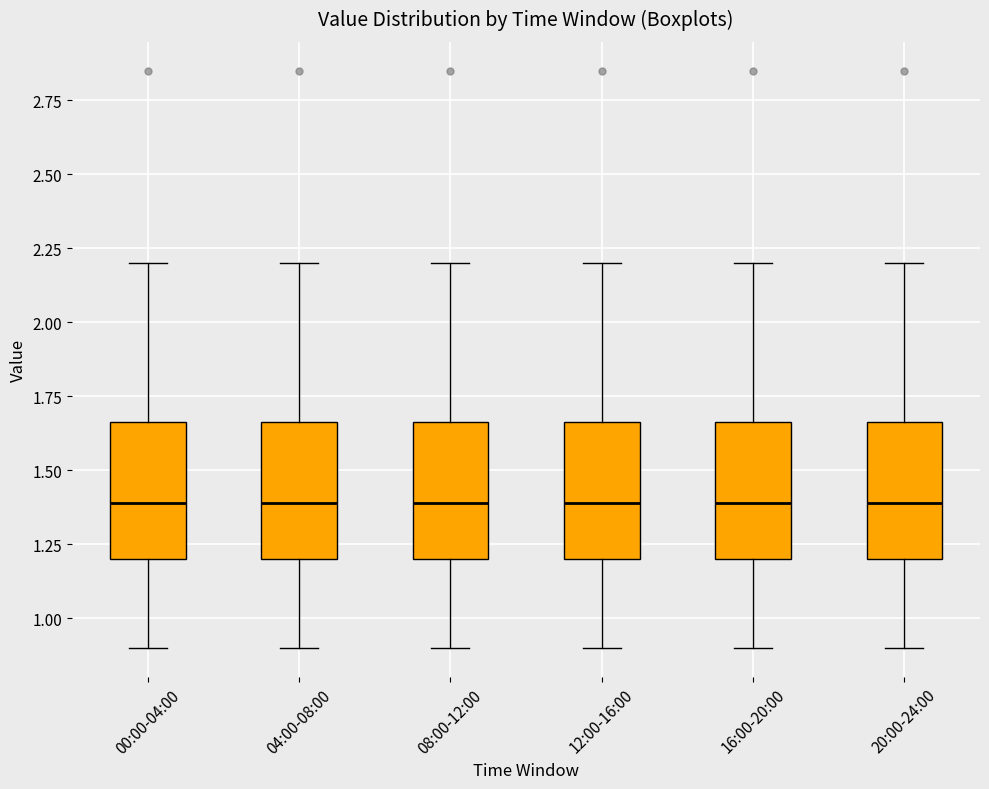

Reading left to right, read every box against the y-axis: the position of its median line, the range the box covers, and the ends of its whiskers. The values are not printed on the chart, so give them approximately, as read against the axis.

00:00-04:00: median 1.40, box 1.20 to 1.65, whiskers 0.90 to 2.20
04:00-08:00: median 1.40, box 1.20 to 1.65, whiskers 0.90 to 2.20
08:00-12:00: median 1.40, box 1.20 to 1.65, whiskers 0.90 to 2.20
12:00-16:00: median 1.40, box 1.20 to 1.65, whiskers 0.90 to 2.20
16:00-20:00: median 1.40, box 1.20 to 1.65, whiskers 0.90 to 2.20
20:00-24:00: median 1.40, box 1.20 to 1.65, whiskers 0.90 to 2.20